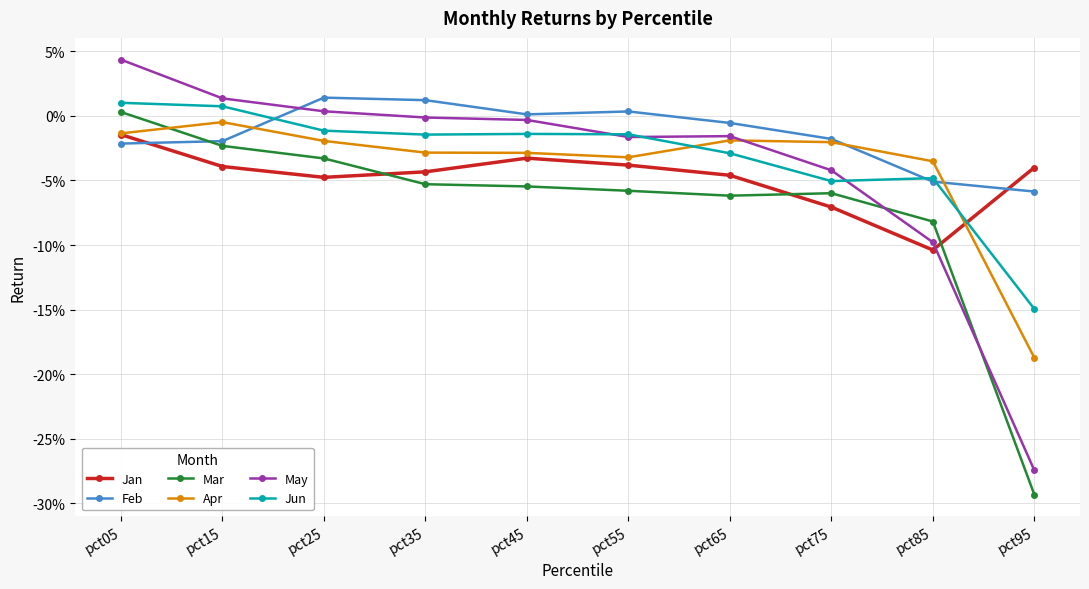

Reading right to left, extract all data points from this chart.

Jan: -0.0	-0.1	-0.1	-0.0	-0.0	-0.0	-0.0	-0.0	-0.0	-0.0
Feb: -0.1	-0.1	-0.0	-0.0	0.0	0.0	0.0	0.0	-0.0	-0.0
Mar: -0.3	-0.1	-0.1	-0.1	-0.1	-0.1	-0.1	-0.0	-0.0	0.0
Apr: -0.2	-0.0	-0.0	-0.0	-0.0	-0.0	-0.0	-0.0	-0.0	-0.0
May: -0.3	-0.1	-0.0	-0.0	-0.0	-0.0	-0.0	0.0	0.0	0.0
Jun: -0.1	-0.0	-0.1	-0.0	-0.0	-0.0	-0.0	-0.0	0.0	0.0